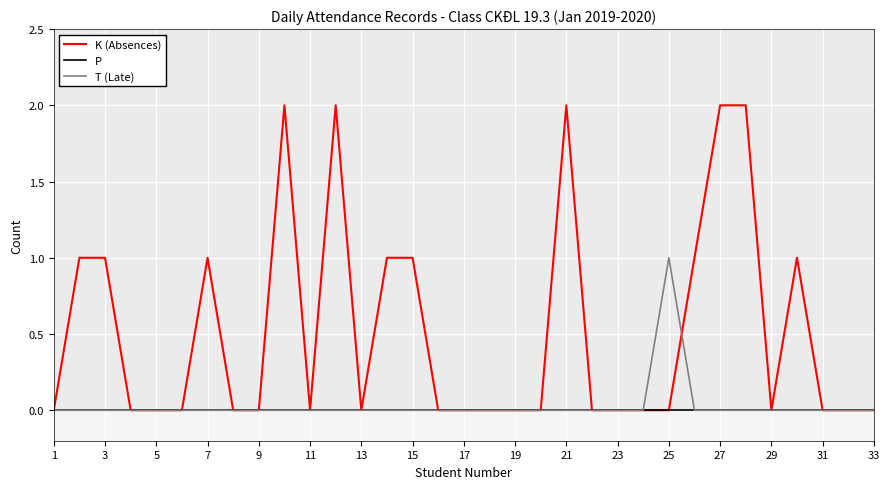

Which series has the widest spread of values?

K (Absences)